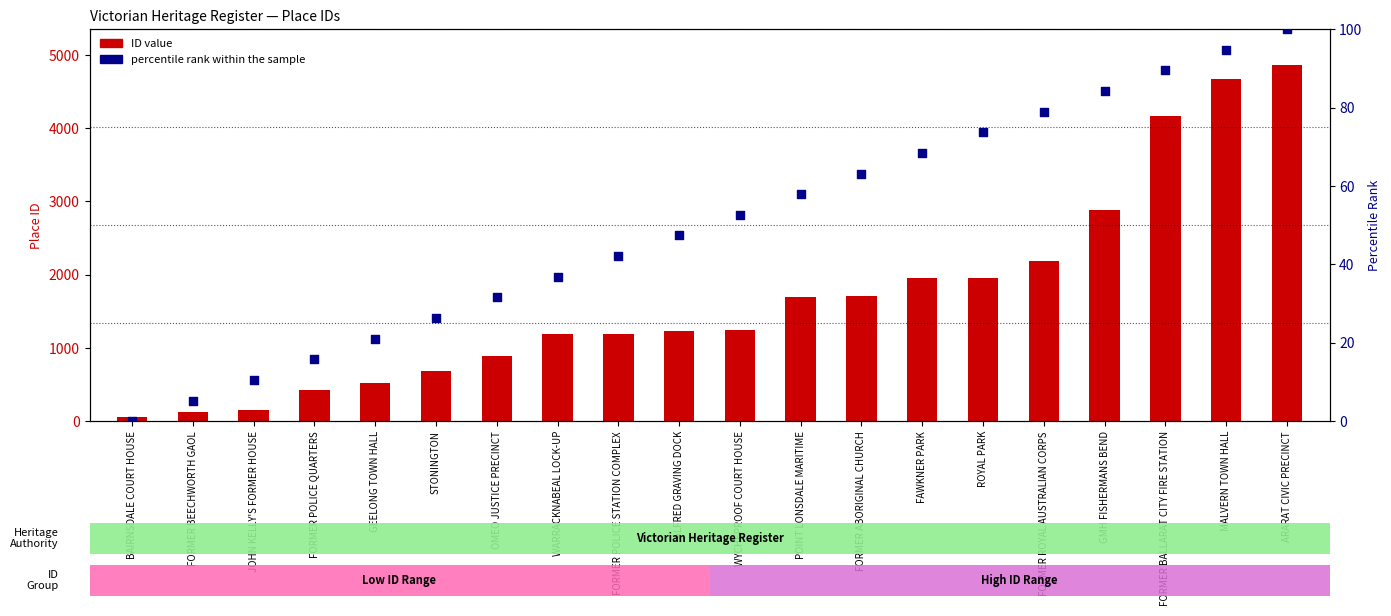

What are all the series names shown in the legend?

ID value, percentile rank within the sample